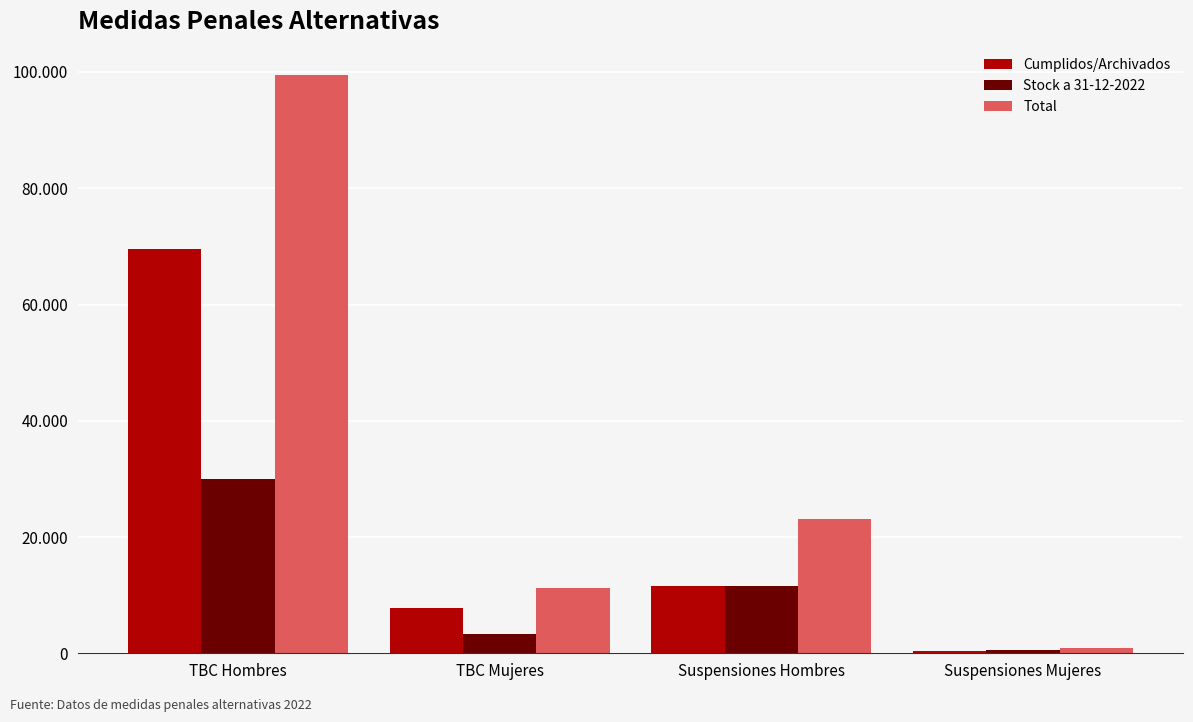

What is the difference between the maximum and minimum values in the Stock a 31-12-2022 series?

29584